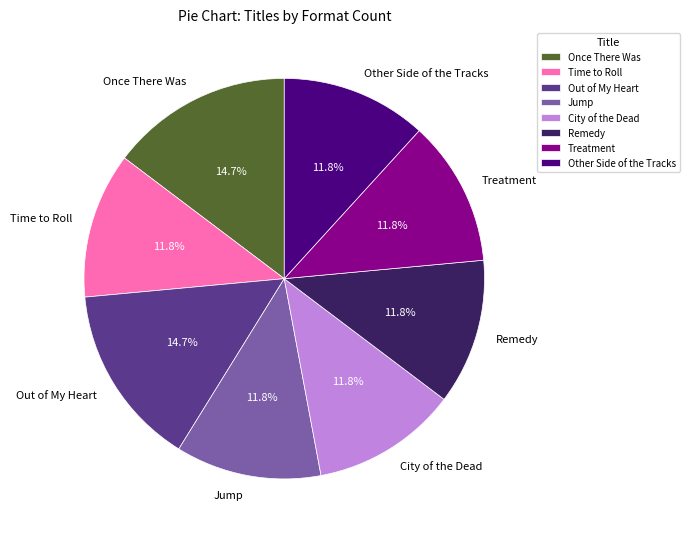

How many segments does this pie chart have?

8